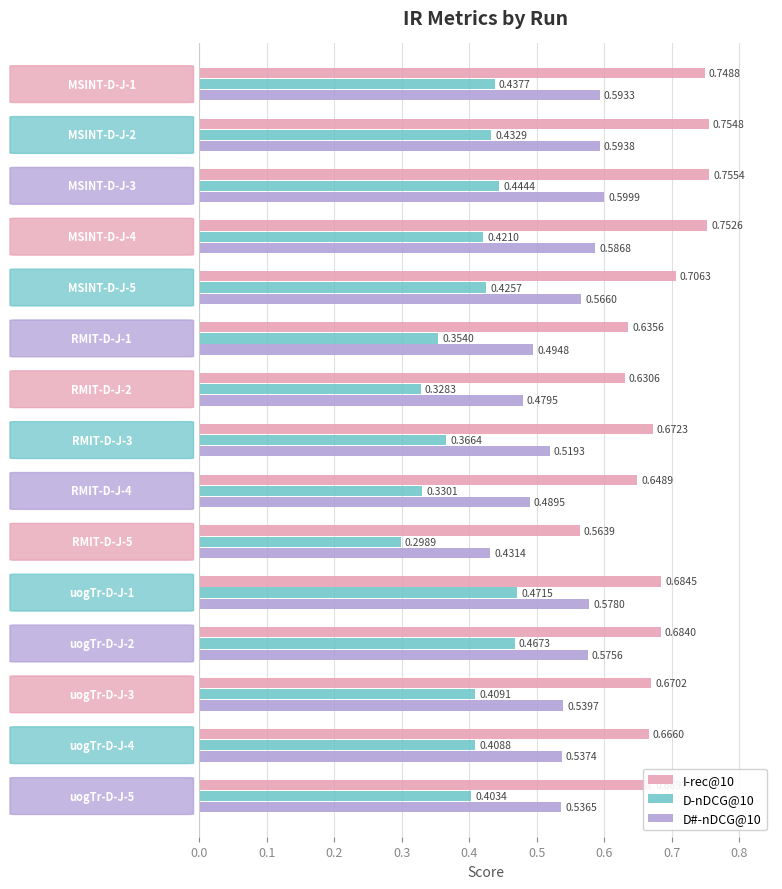

Rank the series by their average value, from highest to lowest.

I-rec@10, D#-nDCG@10, D-nDCG@10